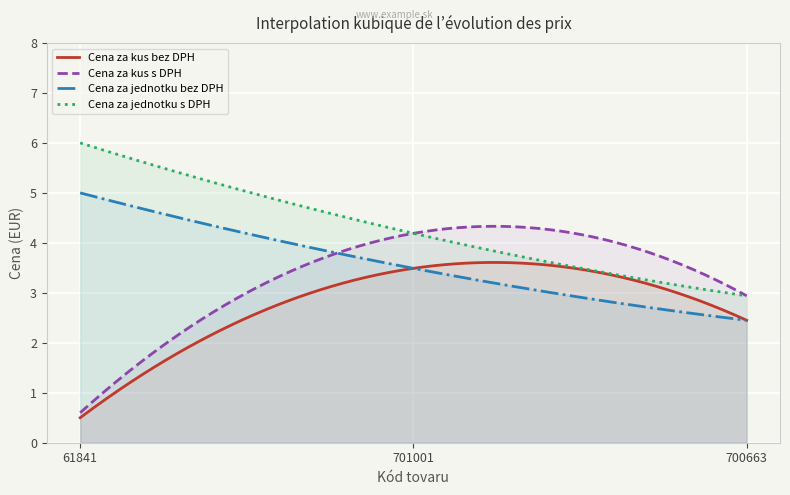

At which label is Cena za kus s DPH closest to 2?

700663